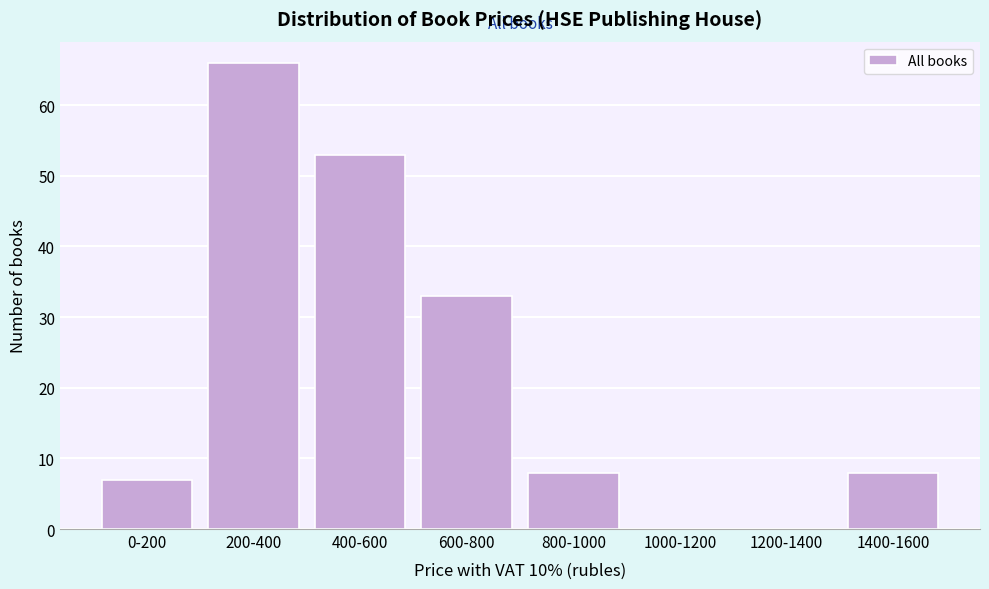

Reading right to left, list all the values displayed in this chart.

1400-1600=8	1200-1400=0	1000-1200=0	800-1000=8	600-800=33	400-600=53	200-400=66	0-200=7